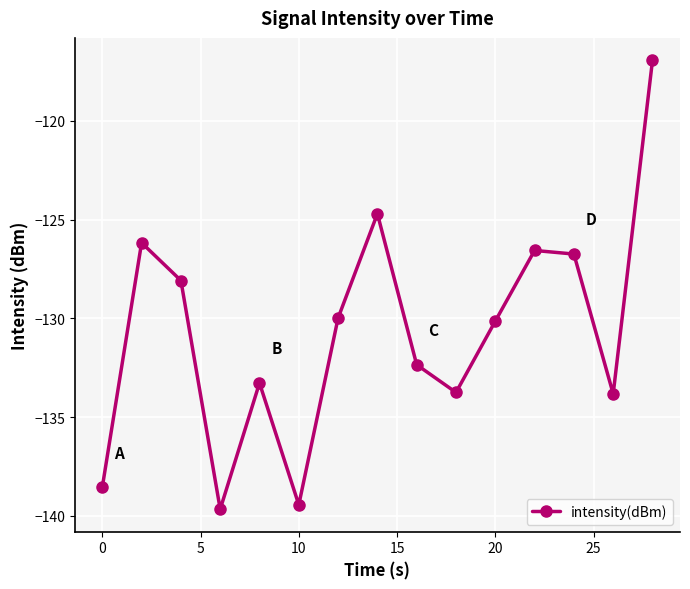

What is the greatest value displayed?

-116.9